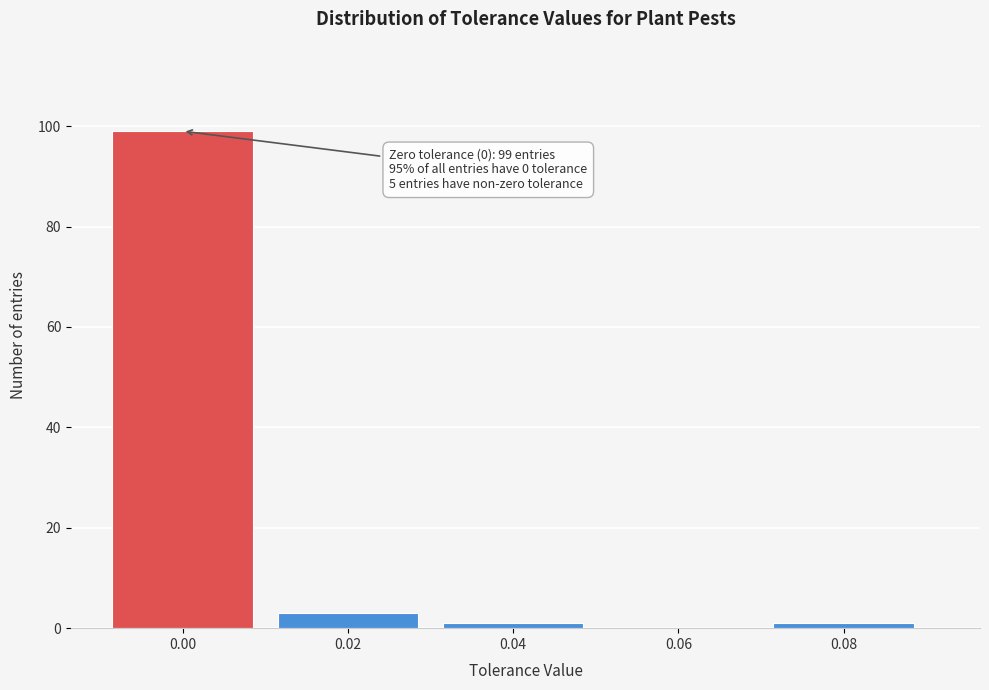

Reading right to left, extract all data points from this chart.

0.08=1	0.06=0	0.04=1	0.02=3	0.00=99